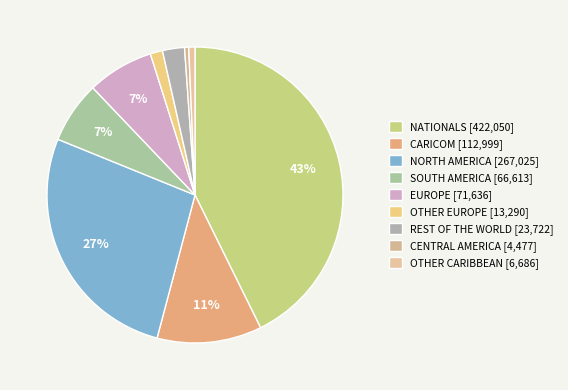

To the nearest percent, what is the difference between the largest and smallest slice percentages?

42%